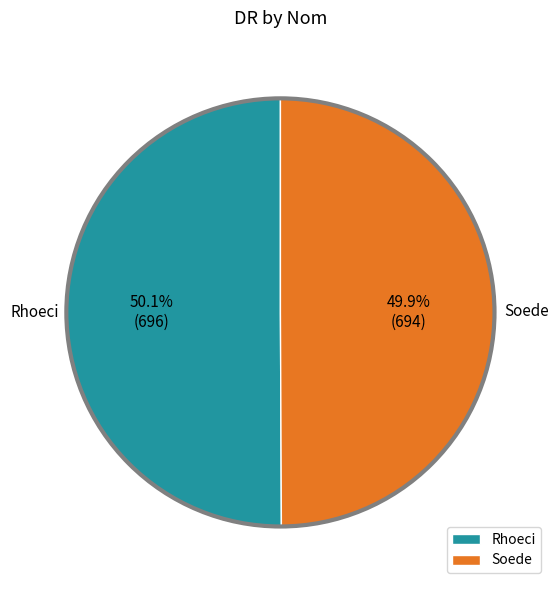

Is the sum of Soede and Rhoeci greater than half?

Yes